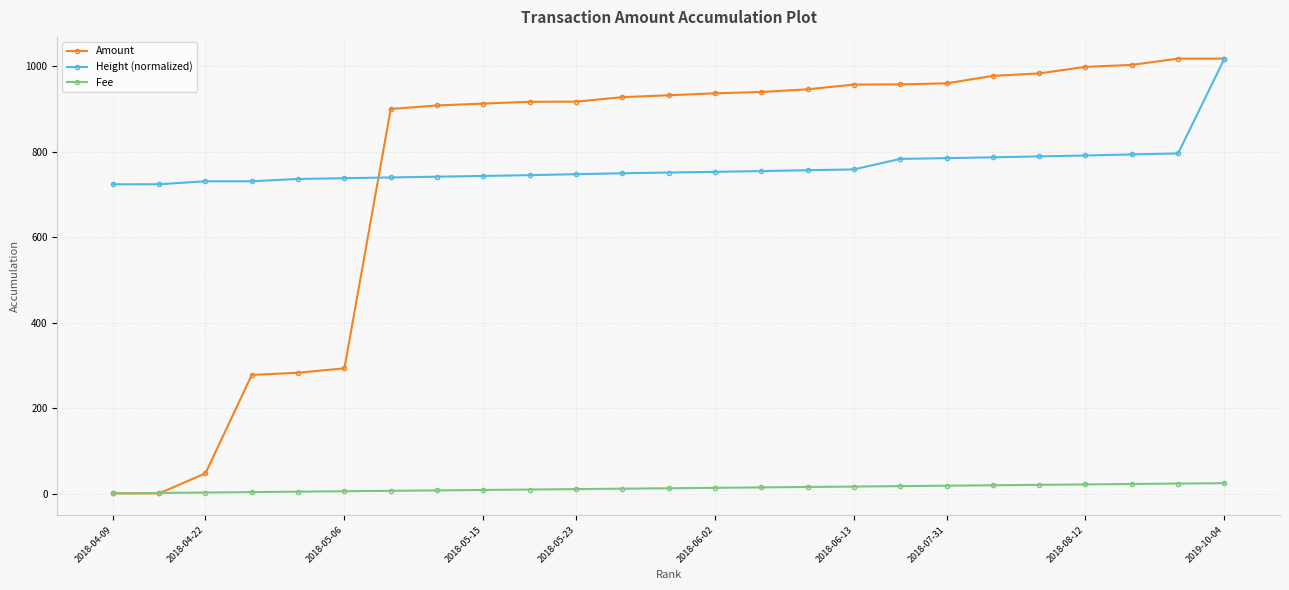

What is the highest value of the Amount series?

1018.3